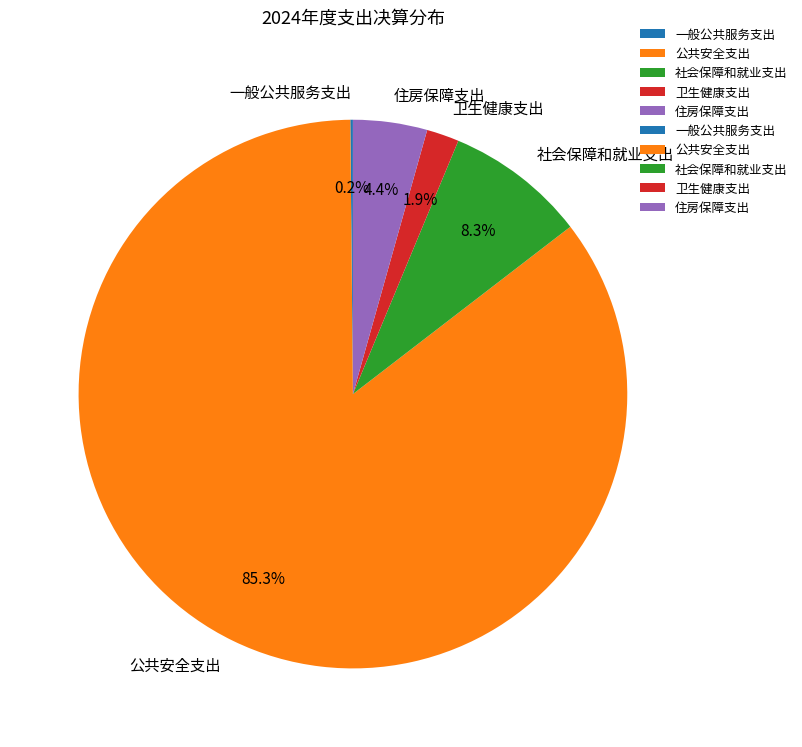

Do 卫生健康支出 and 公共安全支出 together represent more than half of the pie?

Yes